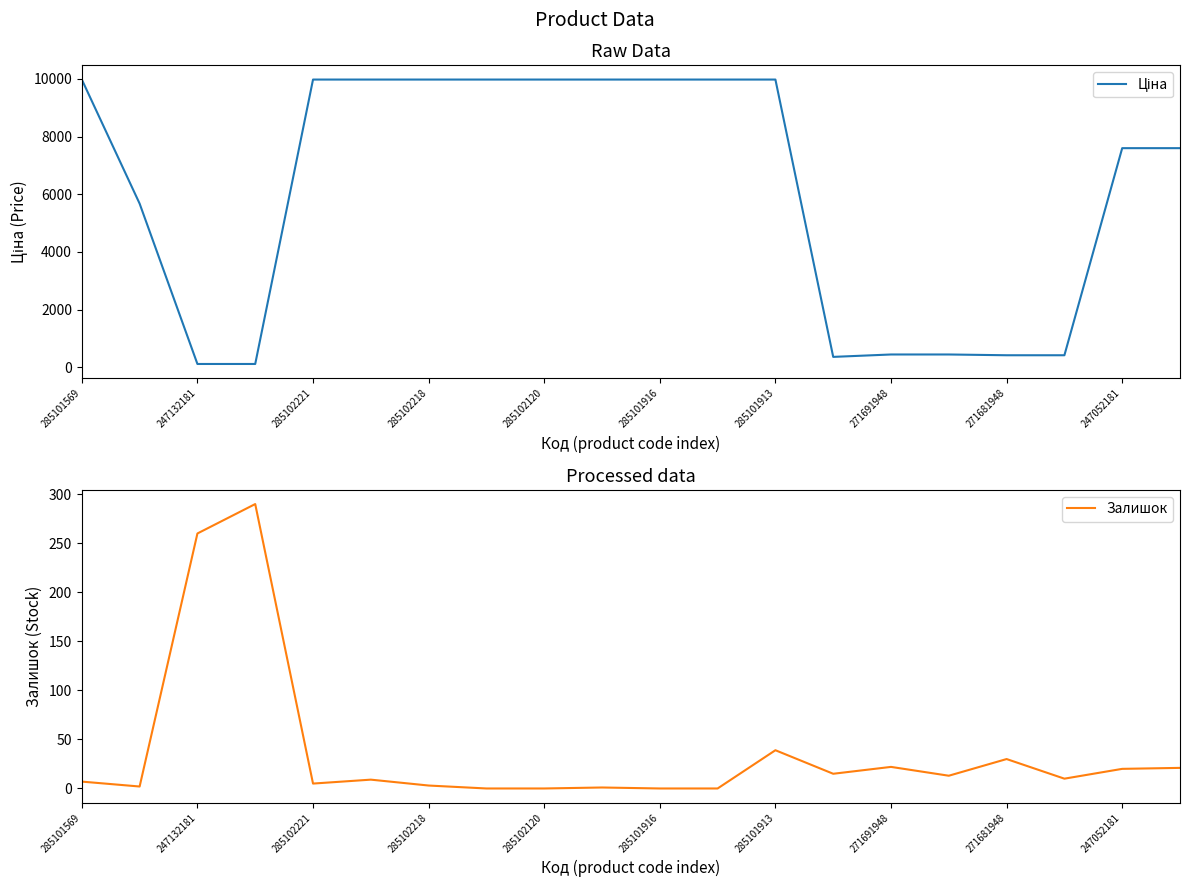

What is the difference between the maximum and minimum values in the Ціна series?

9860.9